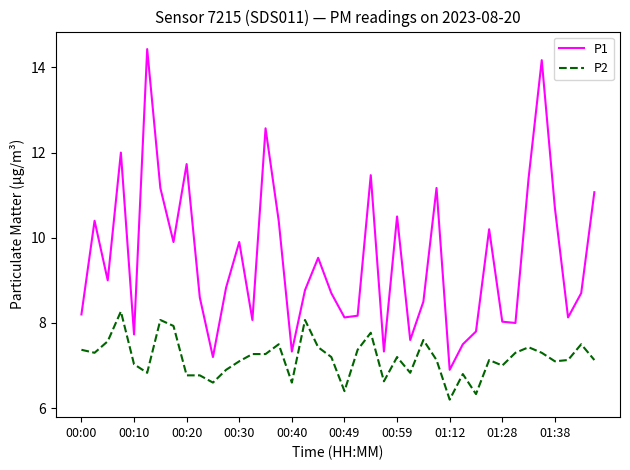

True or false: P1 and P2 intersect in this chart.

False